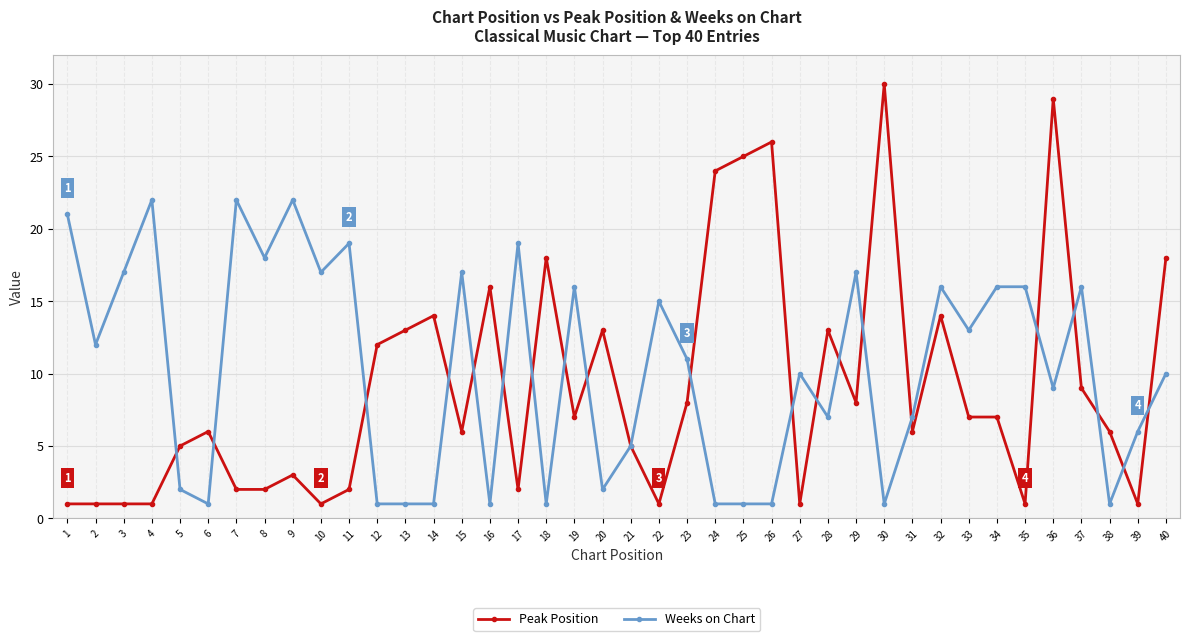

The value of Weeks on Chart at 30 is 0. True or false?

False